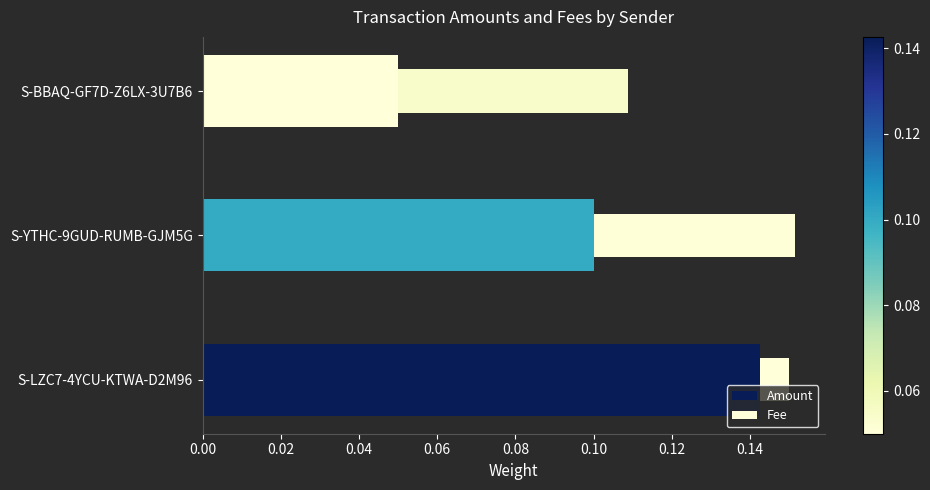

Reading left to right, list all the values displayed in this chart.

Amount: 0.1	0.1	0.1
Fee: 0.0	0.1	0.1